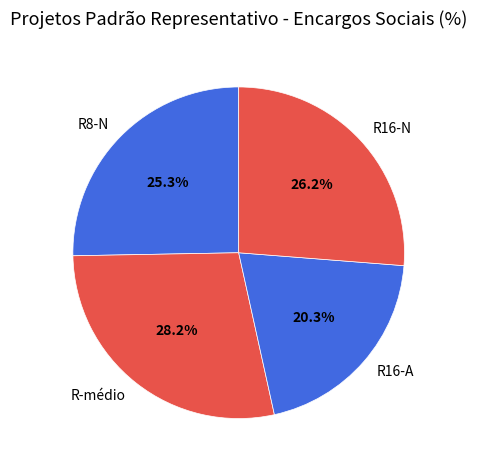

What is the ratio of the value at R16-N to the value at R-médio?

0.9